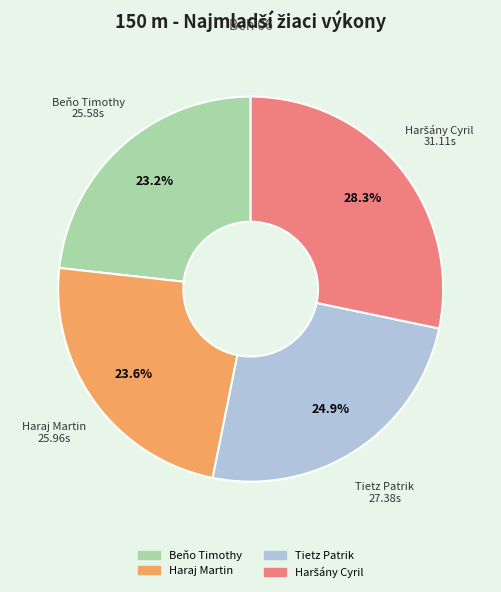

Is there a majority slice in this chart?

No